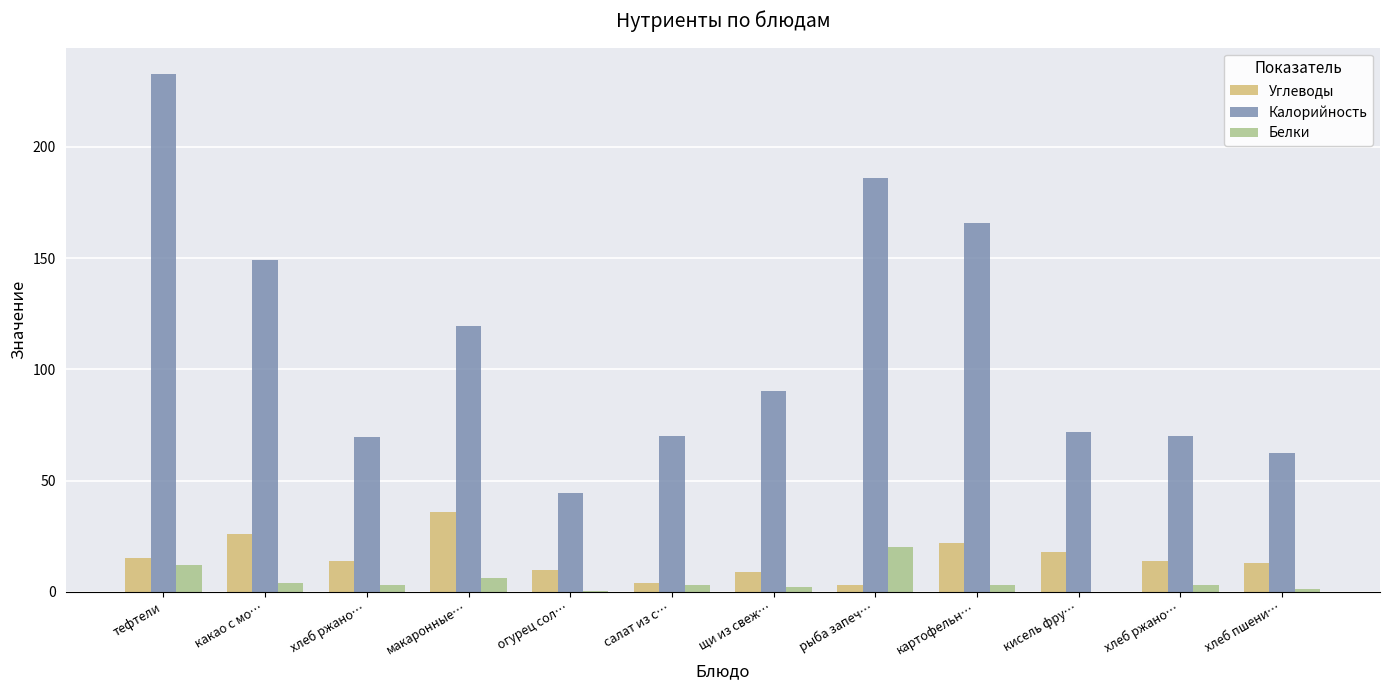

Between рыба запеч… and кисель фру…, which series saw the biggest shift?

Калорийность